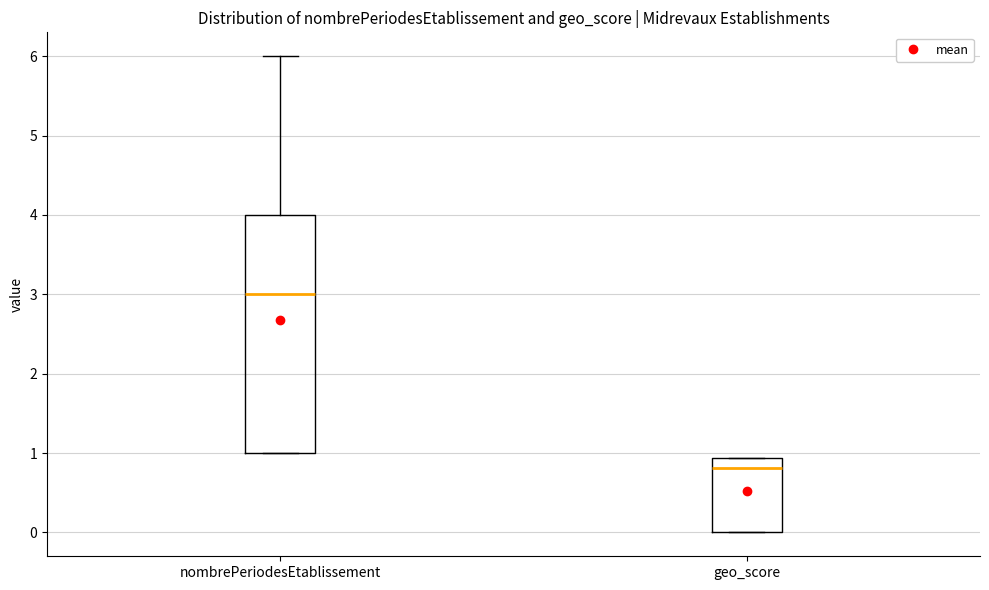

Which box is the tallest, from its lower edge to its upper edge?

nombrePeriodesEtablissement